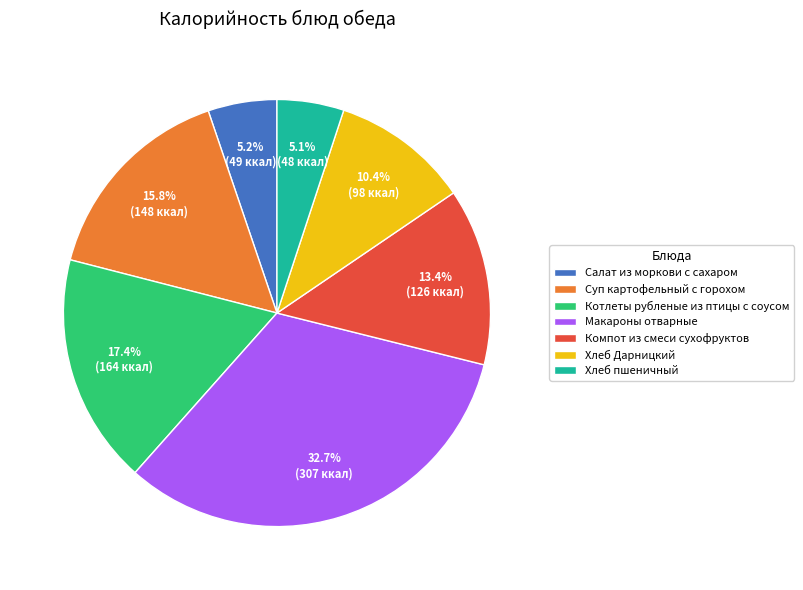

To the nearest percent, what is the difference between the Макароны отварные and Котлеты рубленые из птицы с соусом slice percentages?

15%